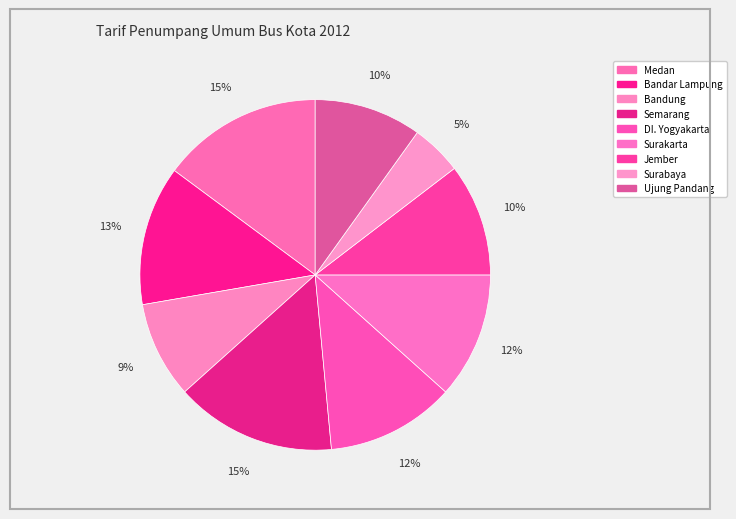

To the nearest percent, what is the combined percentage of Medan and DI. Yogyakarta?

27%